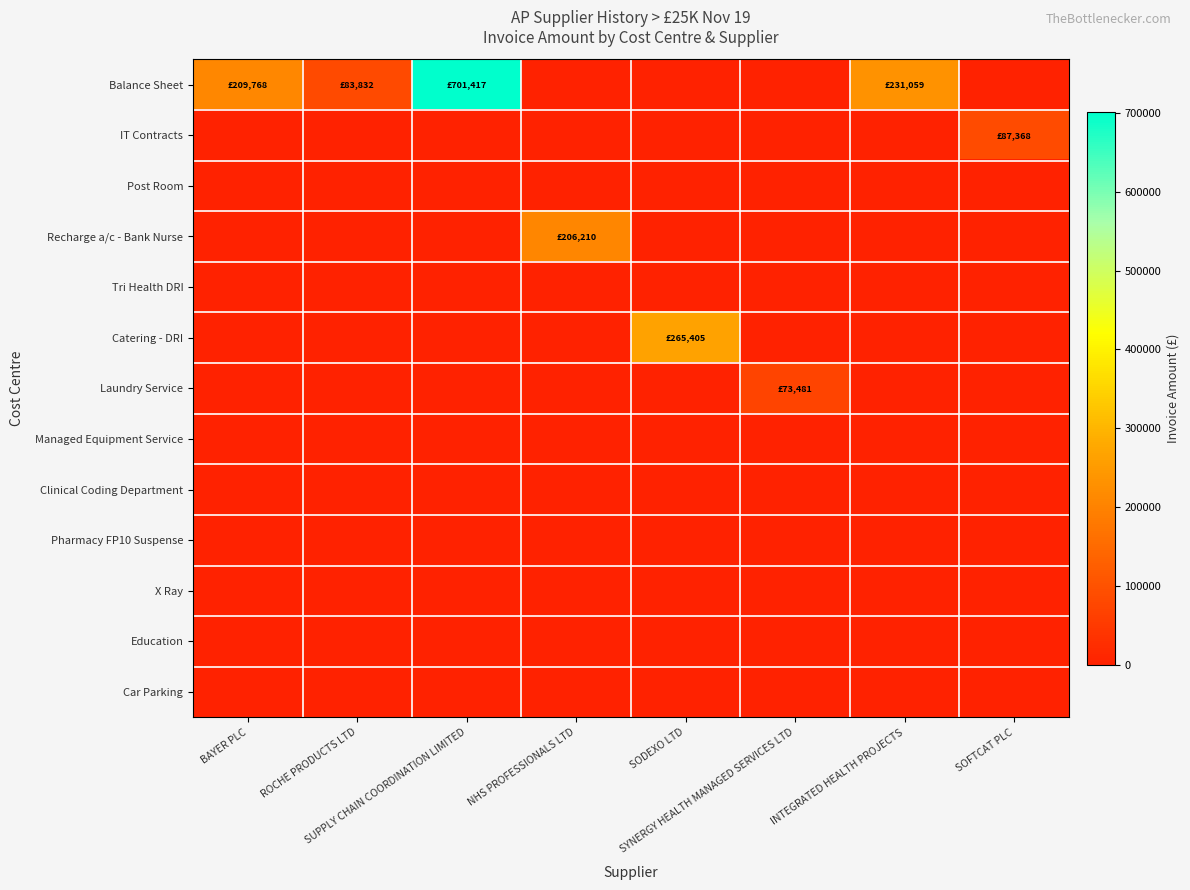

At SUPPLY CHAIN COORDINATION LIMITED, list the series in order from smallest to largest.

IT Contracts, Post Room, Recharge a/c - Bank Nurse, Tri Health DRI, Catering - DRI, Laundry Service, Managed Equipment Service, Clinical Coding Department, Pharmacy FP10 Suspense, X Ray, Education, Car Parking, Balance Sheet